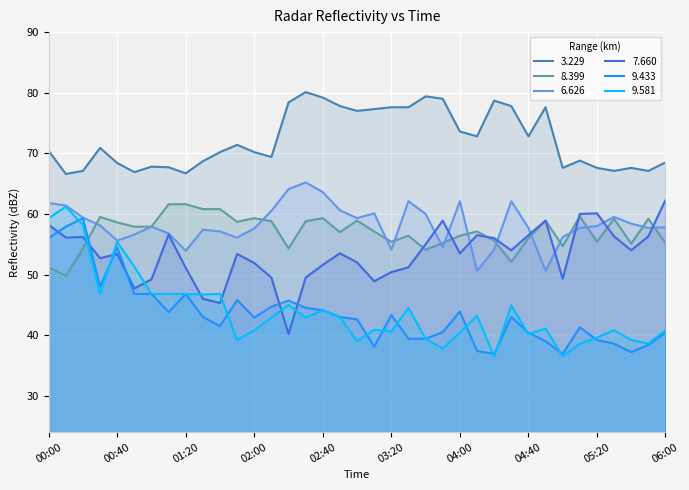

Which label corresponds to the smallest value in the chart?

04:20